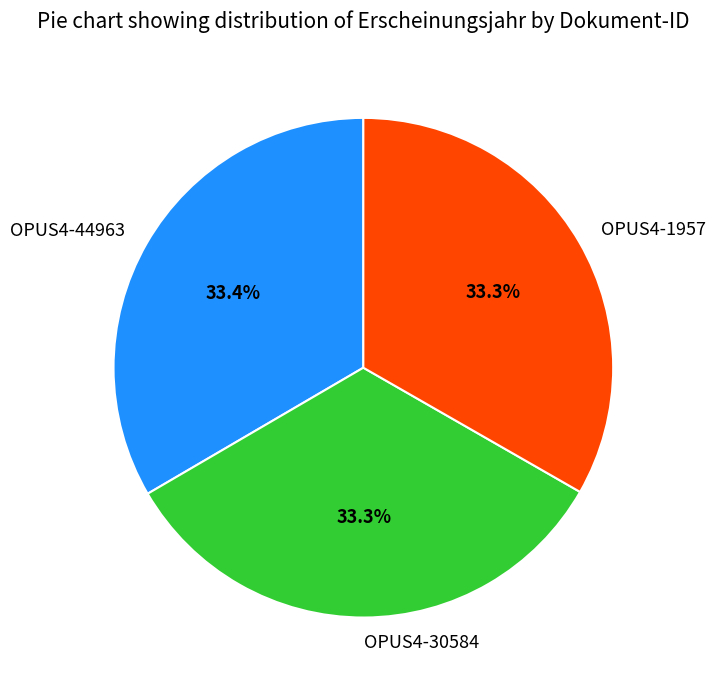

The OPUS4-30584 slice represents 24% of the pie. True or false?

False